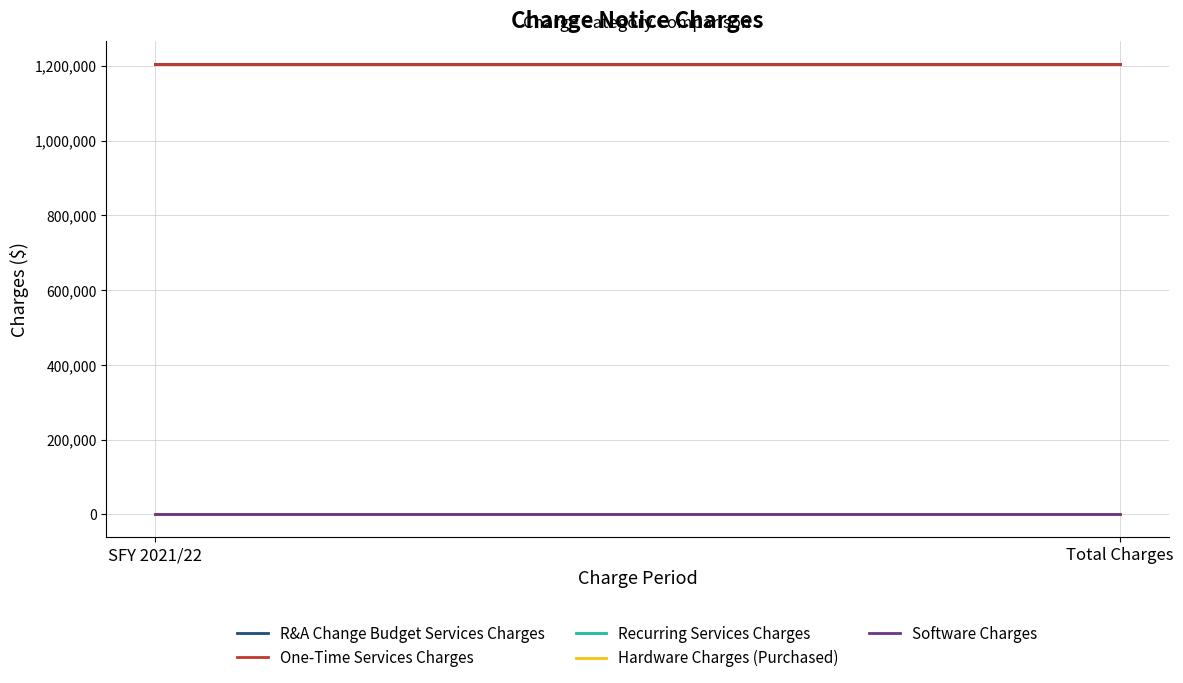

At how many categories does at least one series exceed 911371?

2